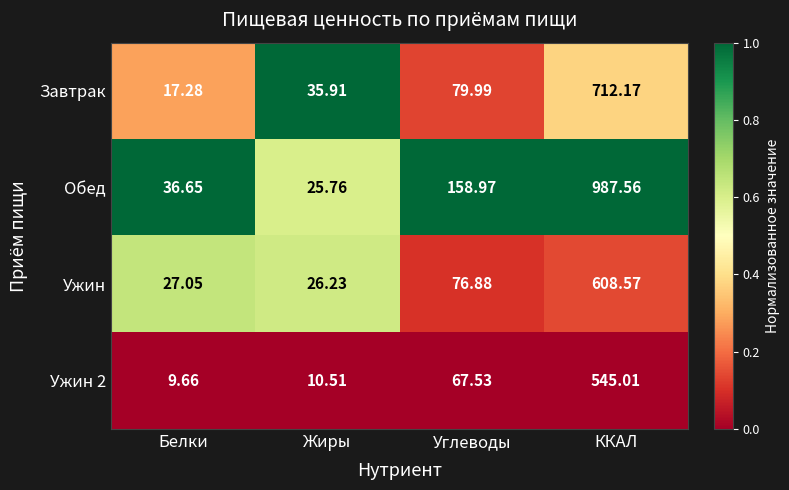

Where is Обед nearest to the value 506?

Углеводы